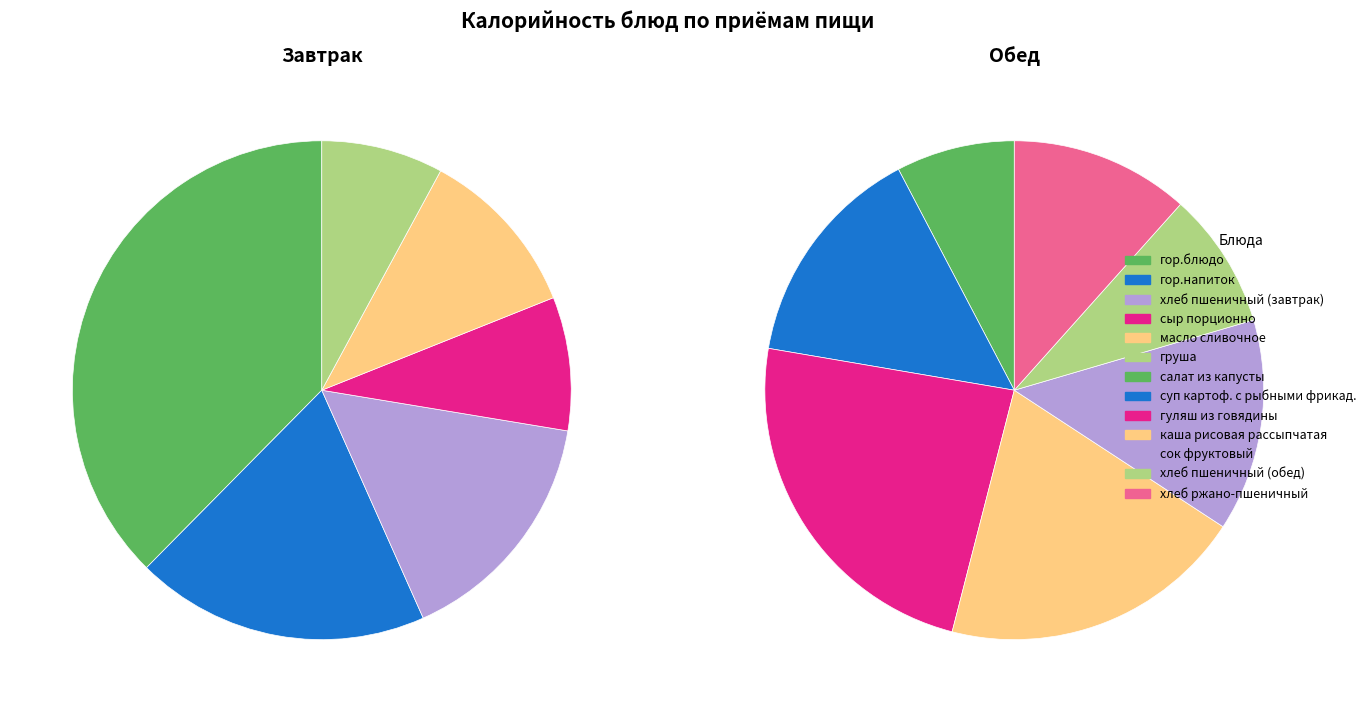

Rank the categories by value from highest to lowest.

гор.блюдо, гуляш из говядины, каша рисовая рассыпчатая, суп картоф. с рыбными фрикад., гор.напиток, сок фруктовый, хлеб пшеничный (завтрак), хлеб ржано-пшеничный, хлеб пшеничный (обед), масло сливочное, салат из капусты, сыр порционно, груша